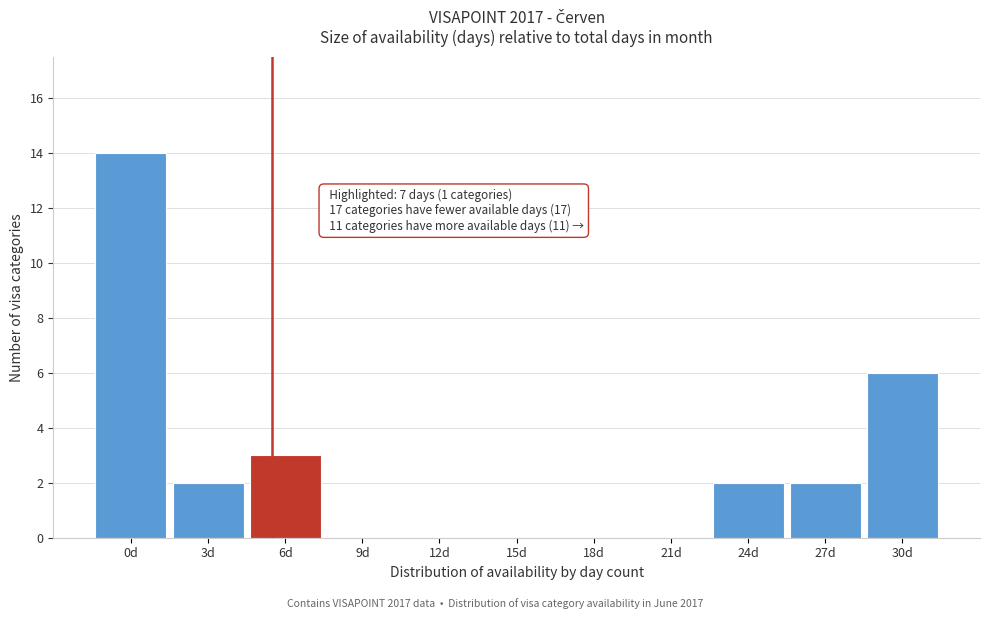

Reading right to left, extract all data points from this chart.

30d=6	27d=2	24d=2	21d=0	18d=0	15d=0	12d=0	9d=0	6d=3	3d=2	0d=14